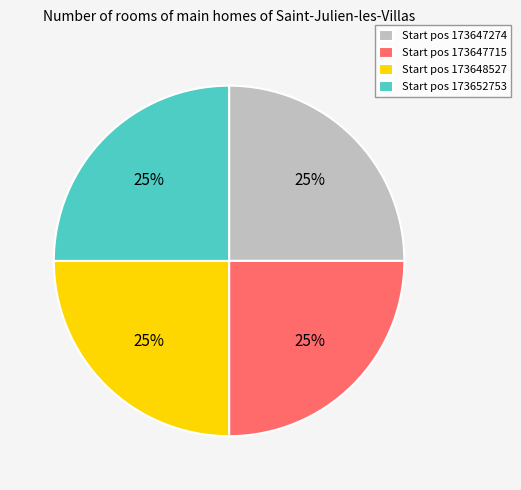

Does Start pos 173652753 account for over 50% of the chart?

No